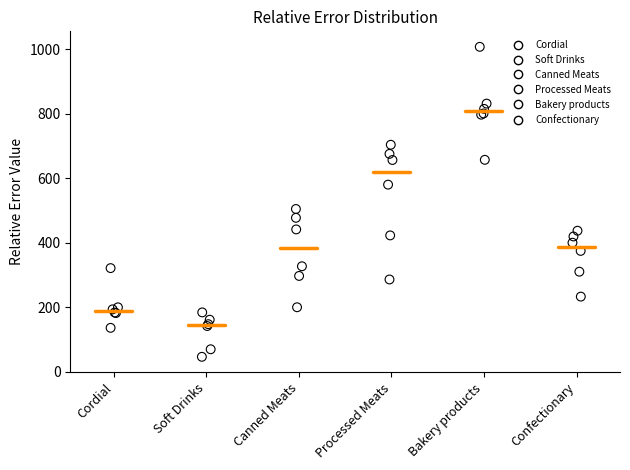

Which series contains the highest Y value?

Bakery products